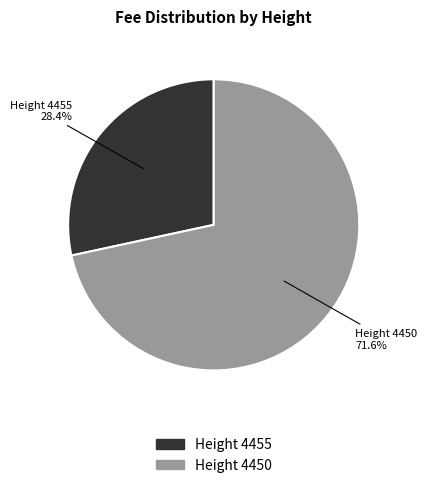

Which category accounts for the majority?

Height 4450